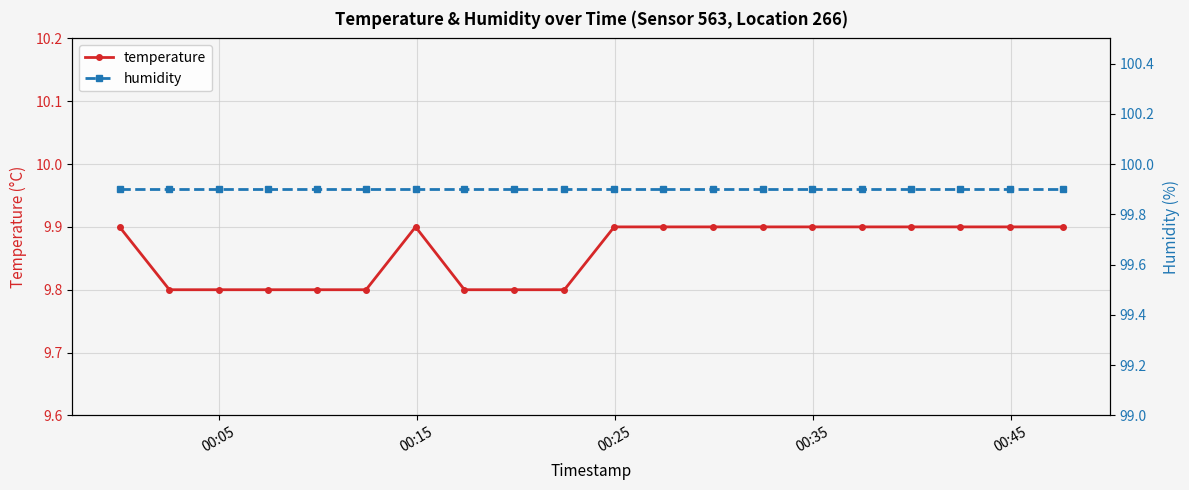

Which series has the largest total across all categories?

humidity